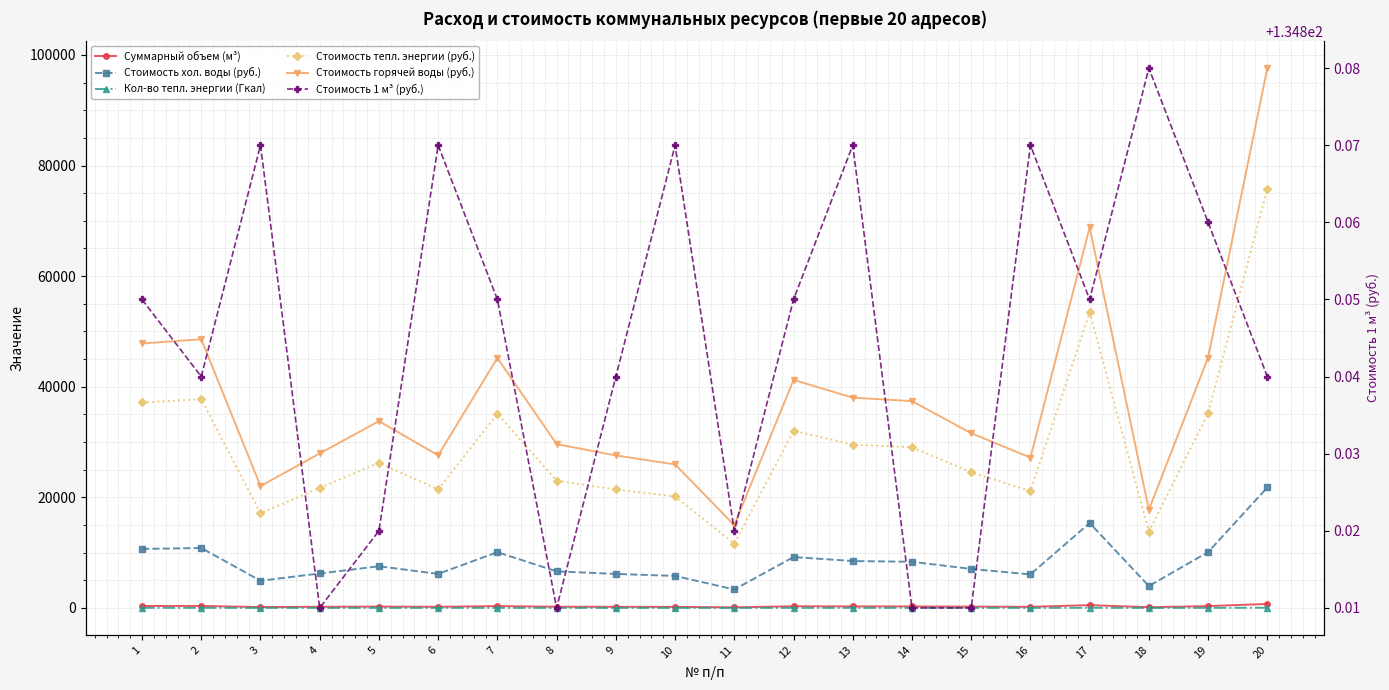

The value of Стоимость хол. воды (руб.) at 13 is 3970.0. True or false?

False